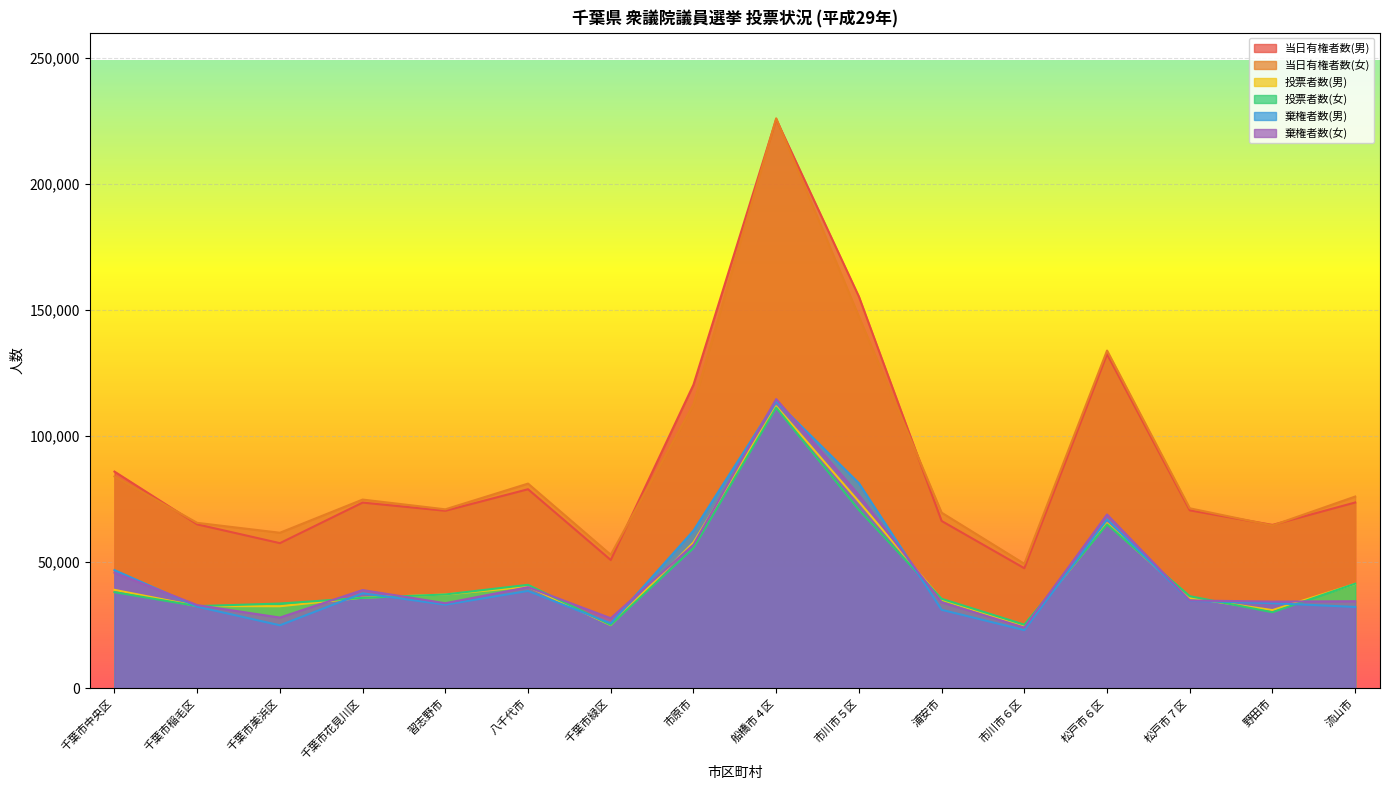

What is the label of the 16th point from the right?

千葉市中央区